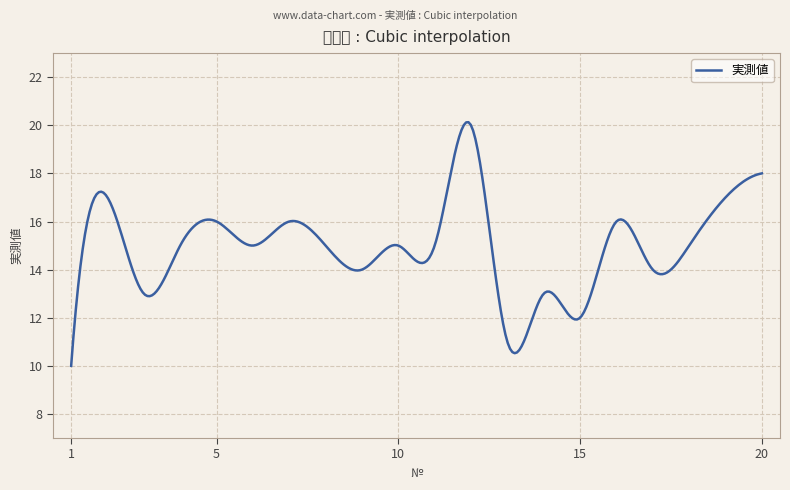

What is the greatest value displayed?

20.1